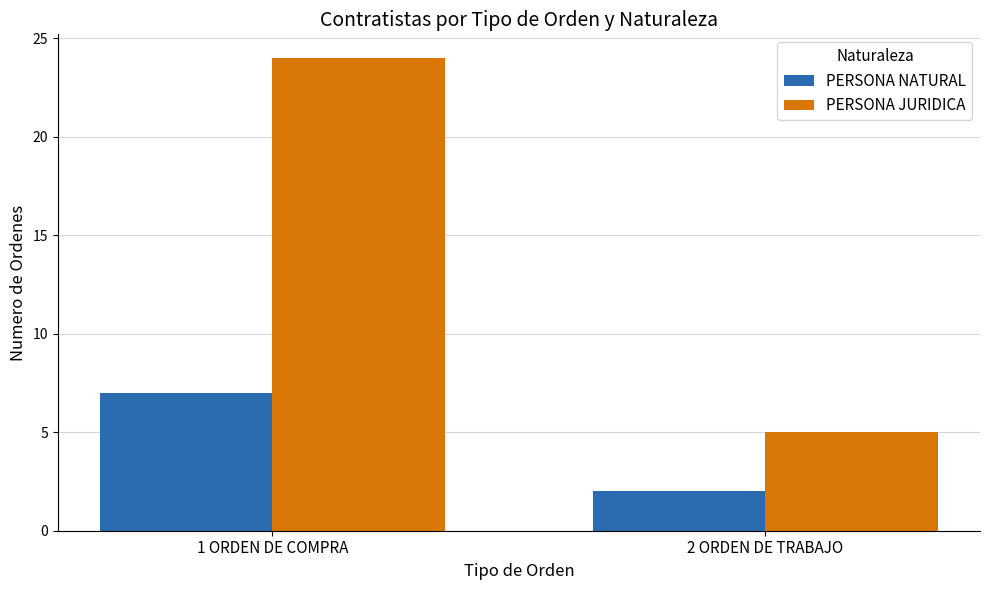

Which category has the highest value in the PERSONA JURIDICA series?

1 ORDEN DE COMPRA